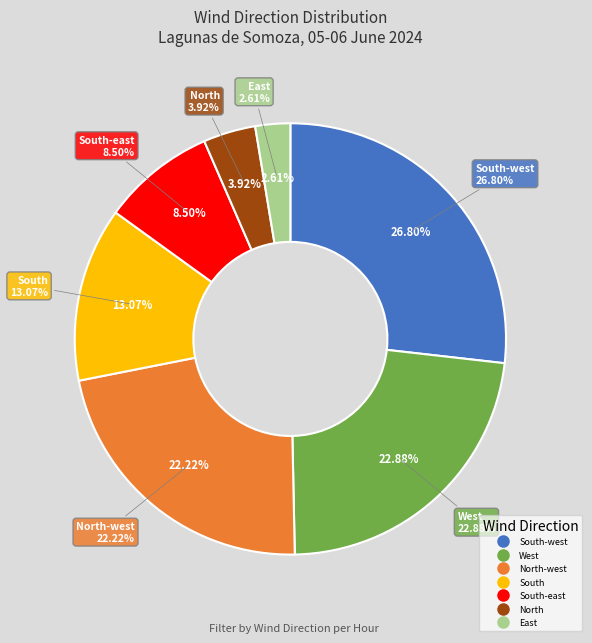

True or false: Calm accounts for 0% of the total.

True